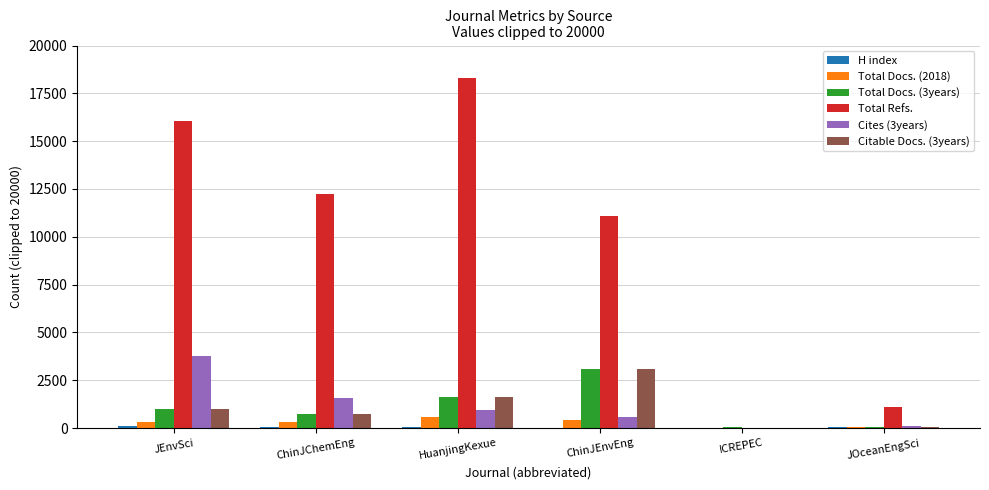

Which category has the highest value across all series?

HuanjingKexue